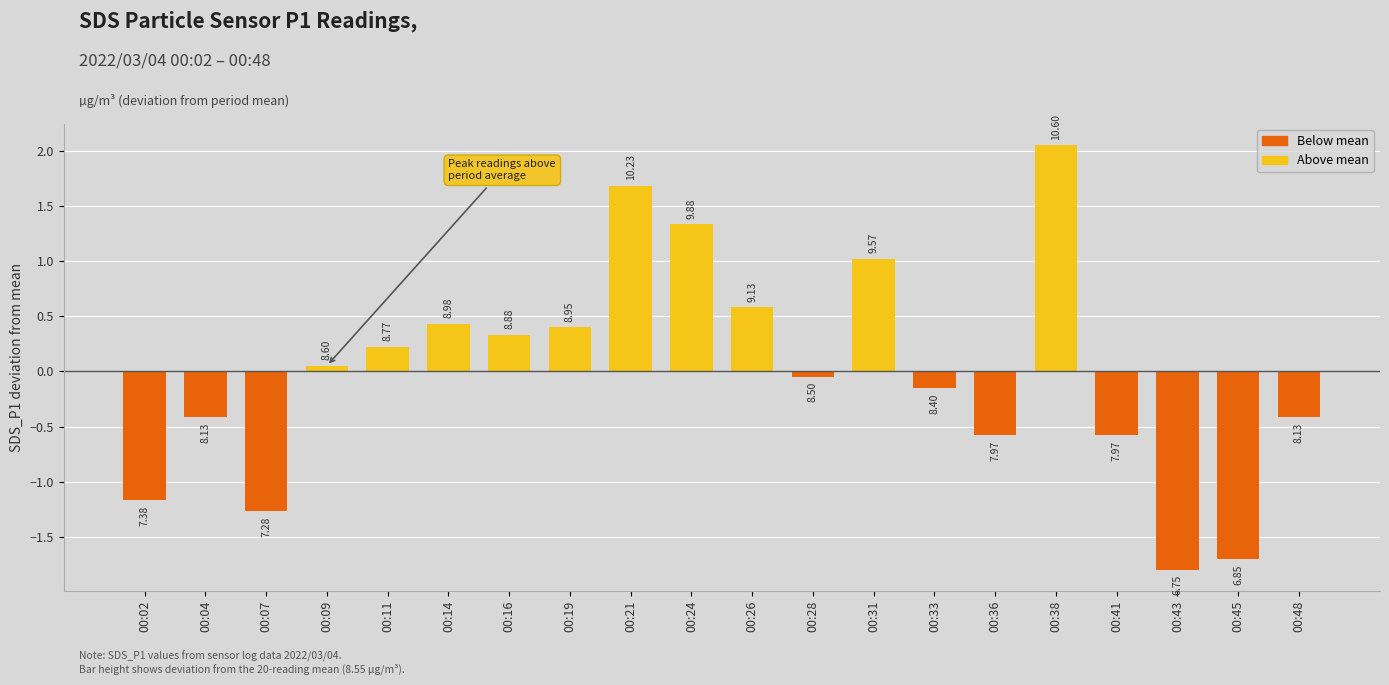

Which label corresponds to the largest value in the chart?

00:38